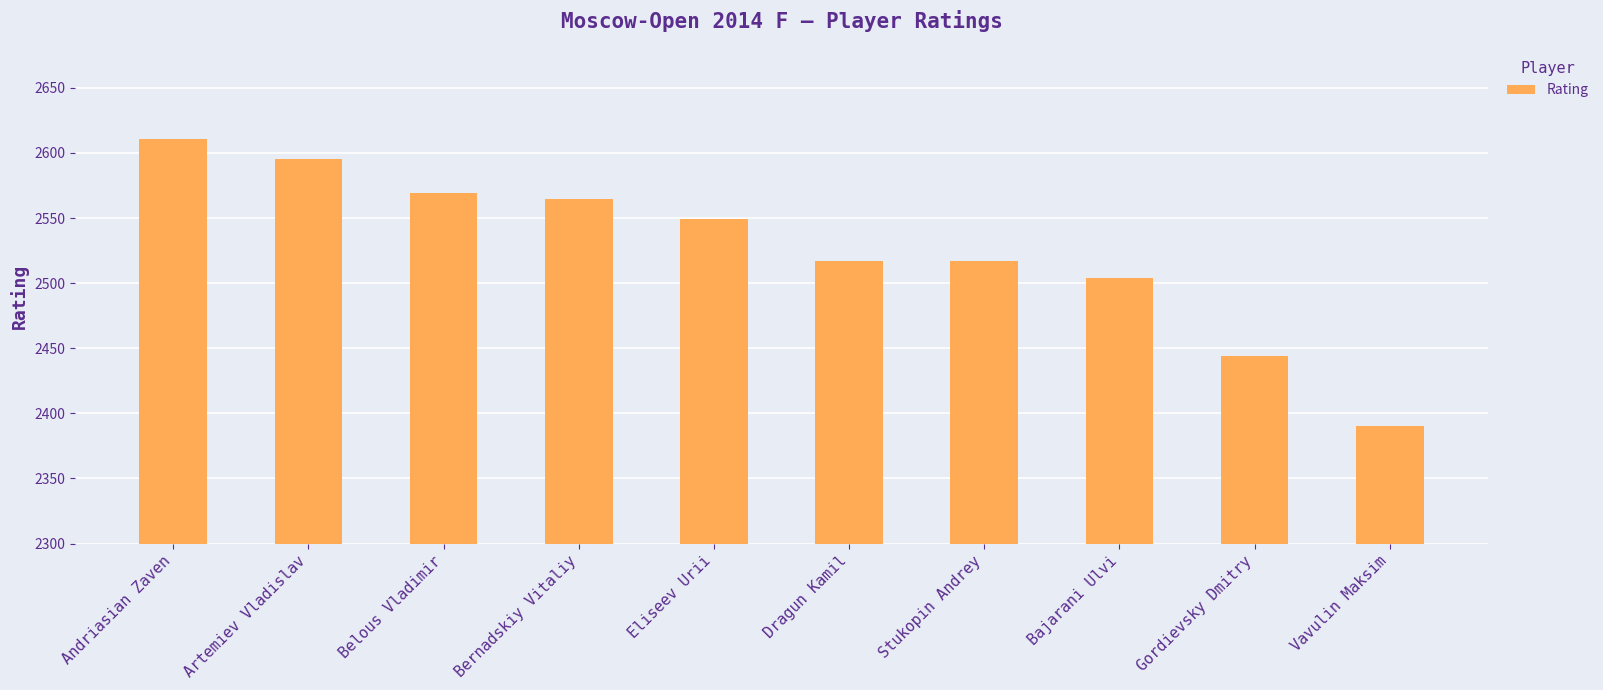

Count the number of data series in this chart.

1